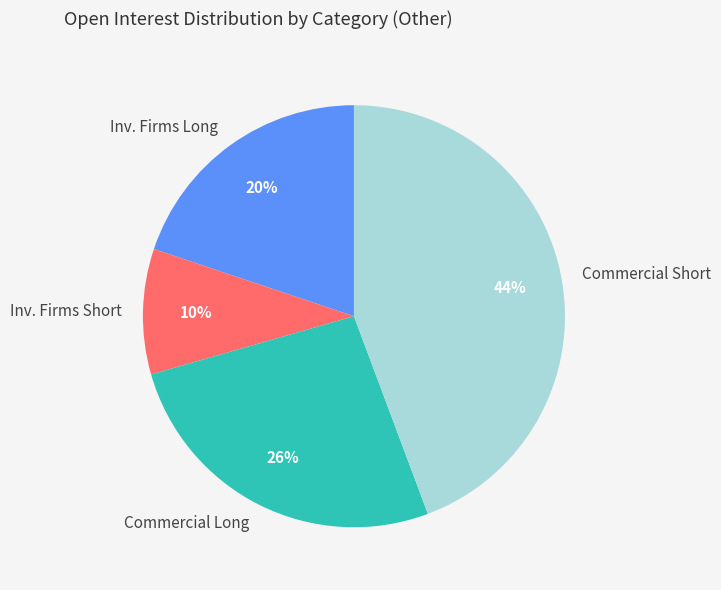

To the nearest percent, what percentage of the pie is Inv. Firms Long?

20%